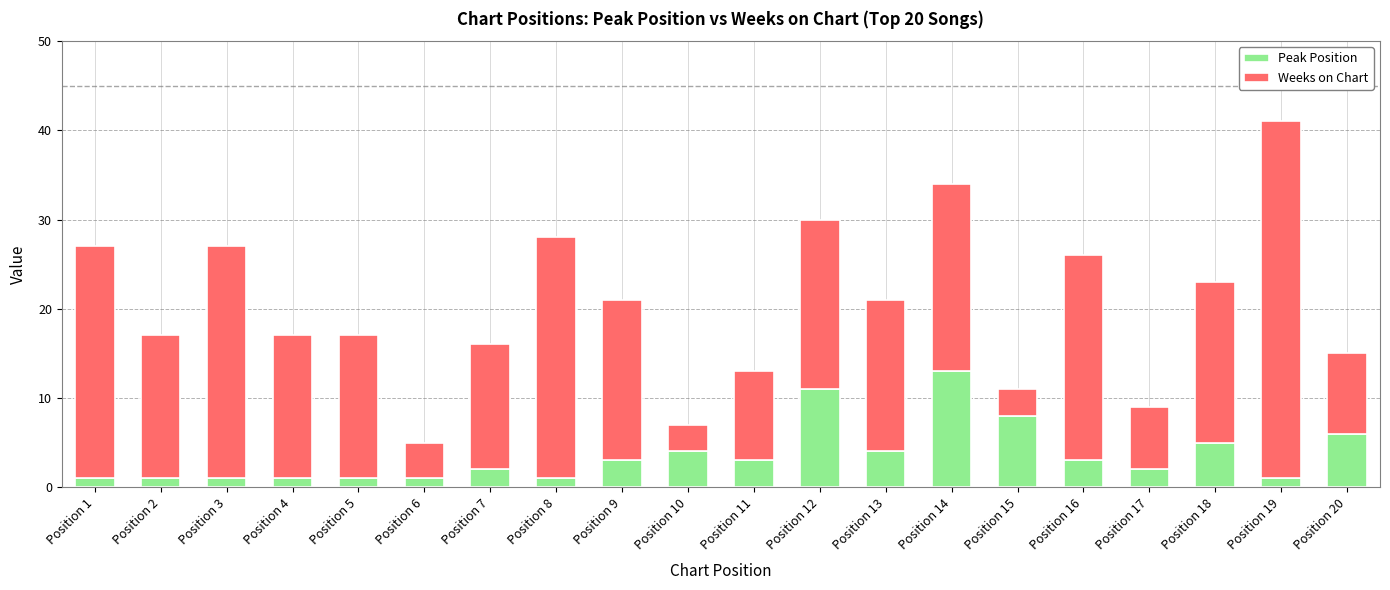

What are all the series names shown in the legend?

Peak Position, Weeks on Chart